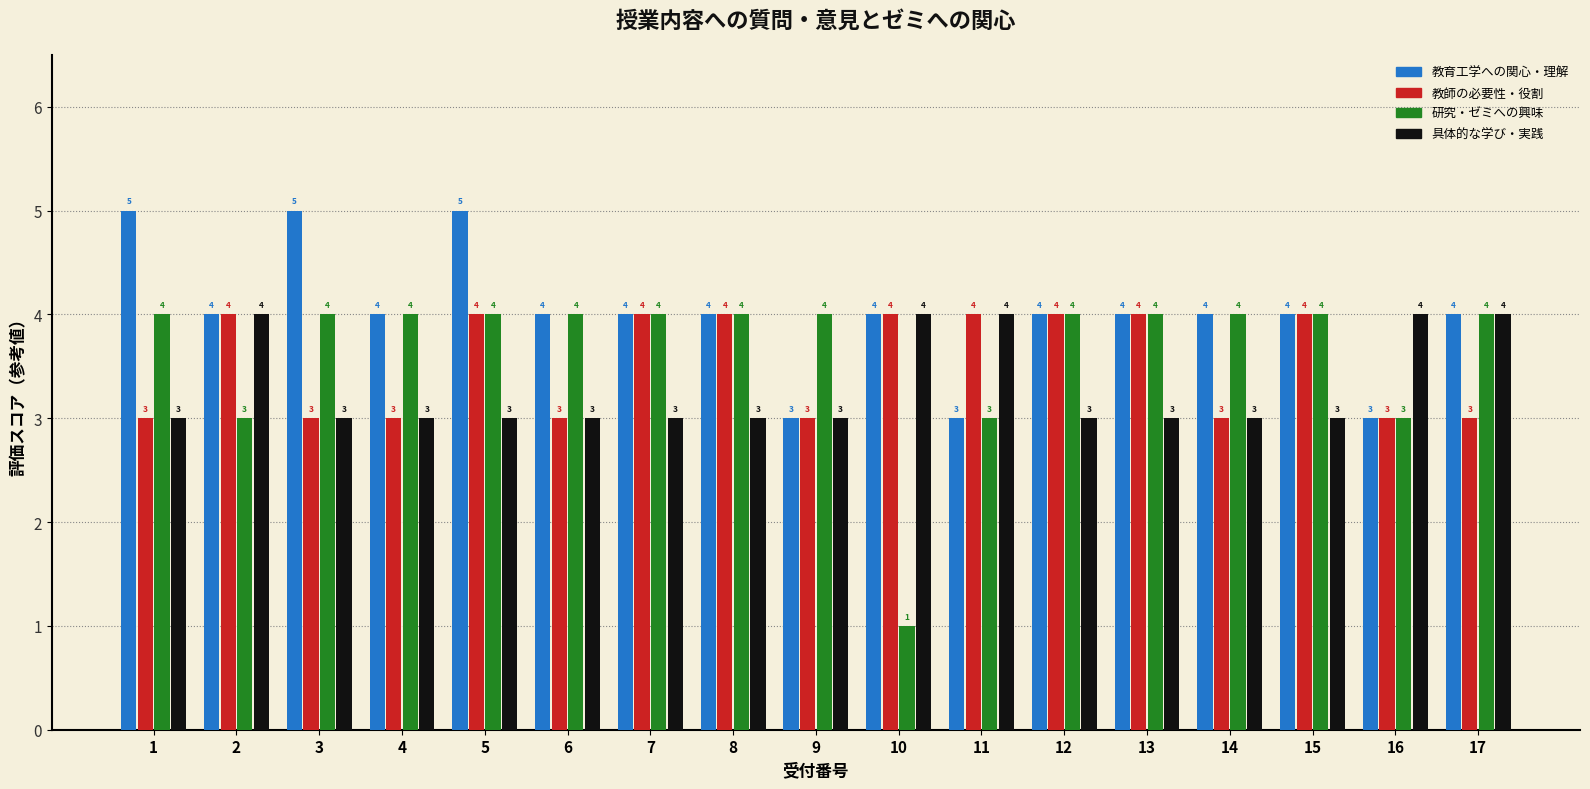

What value does the 研究・ゼミへの興味 series have at 3?

4